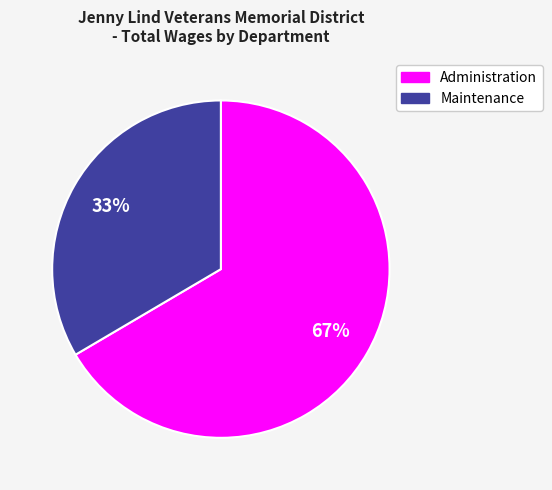

Count the number of slices in the pie.

2